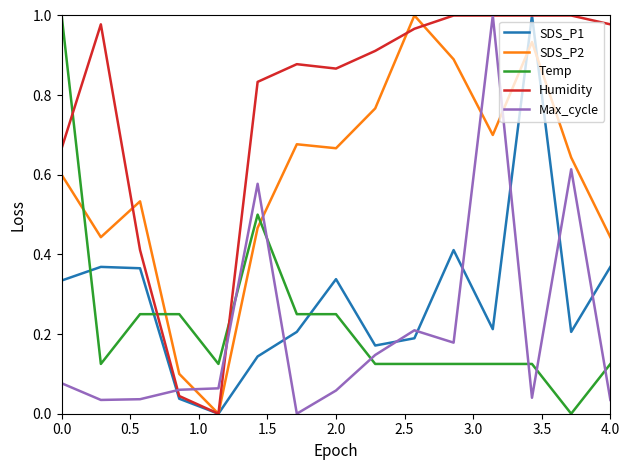

Which series has the largest total across all categories?

Humidity